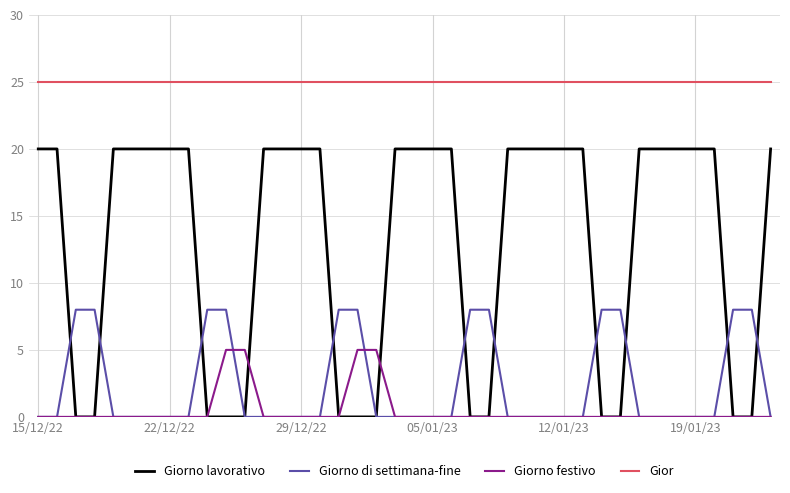

How many values in Giorno festivo are above zero?

4